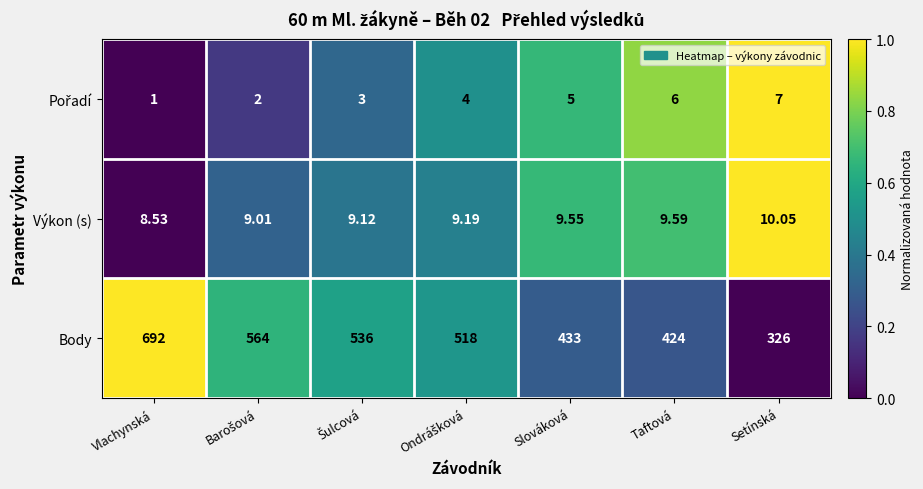

Count the number of data series in this chart.

3